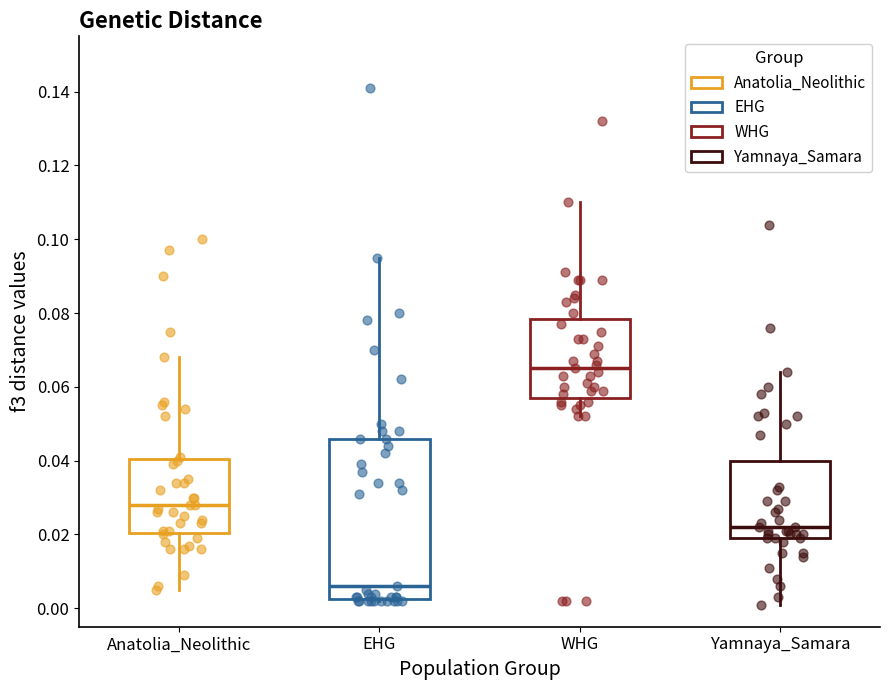

Reading left to right, transcribe this box plot: for each box, give where its median line is, the range the box spans, and where its two whiskers end, as read against the y-axis. The values are not printed on the chart, so give them approximately, as read against the axis.

Anatolia_Neolithic: median 0.028, box 0.020 to 0.040, whiskers 0.006 to 0.068
EHG: median 0.006, box 0.002 to 0.046, whiskers 0.002 to 0.096
WHG: median 0.066, box 0.058 to 0.078, whiskers 0.052 to 0.110
Yamnaya_Samara: median 0.022, box 0.020 to 0.040, whiskers 0.002 to 0.064